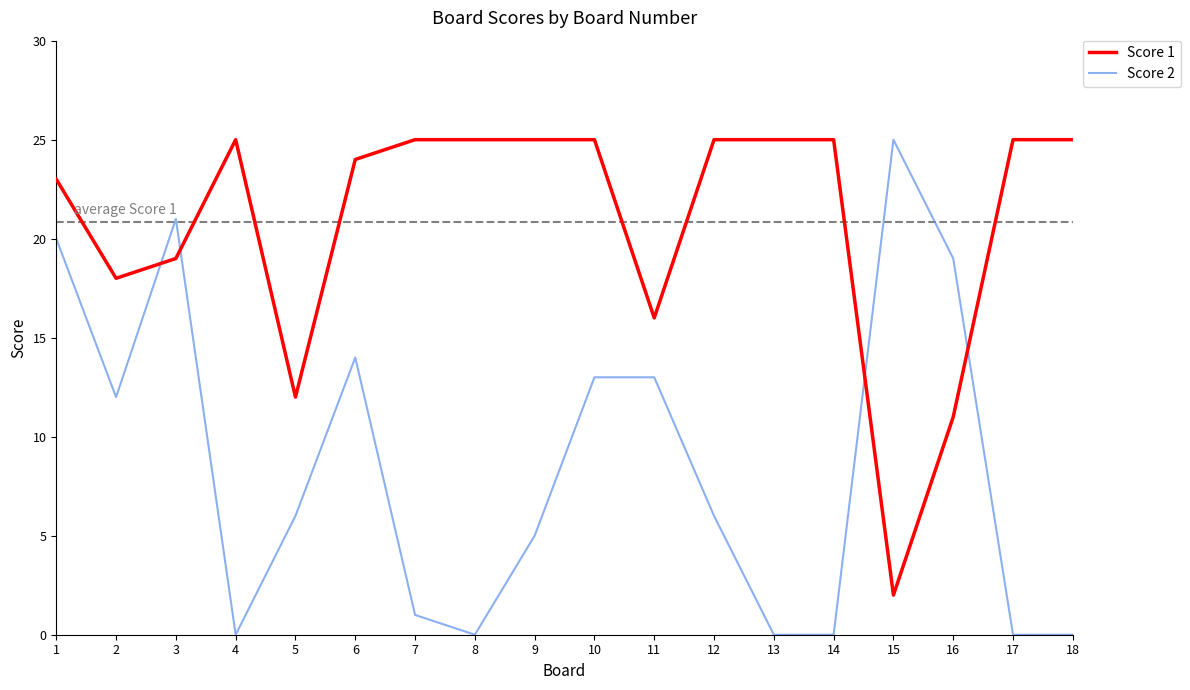

Reading left to right, extract all data points from this chart.

Score 1: 23	18	19	25	12	24	25	25	25	25	16	25	25	25	2	11	25	25
Score 2: 20	12	21	0	6	14	1	0	5	13	13	6	0	0	25	19	0	0